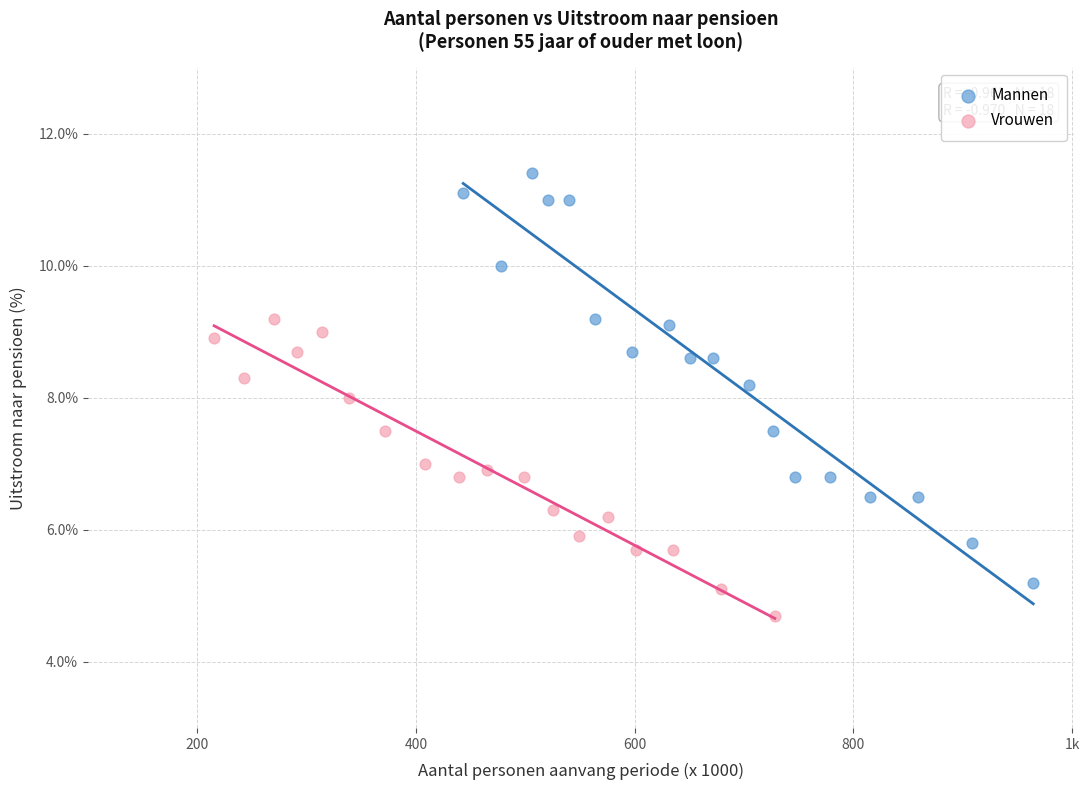

Which series has the widest spread of Y values?

Mannen